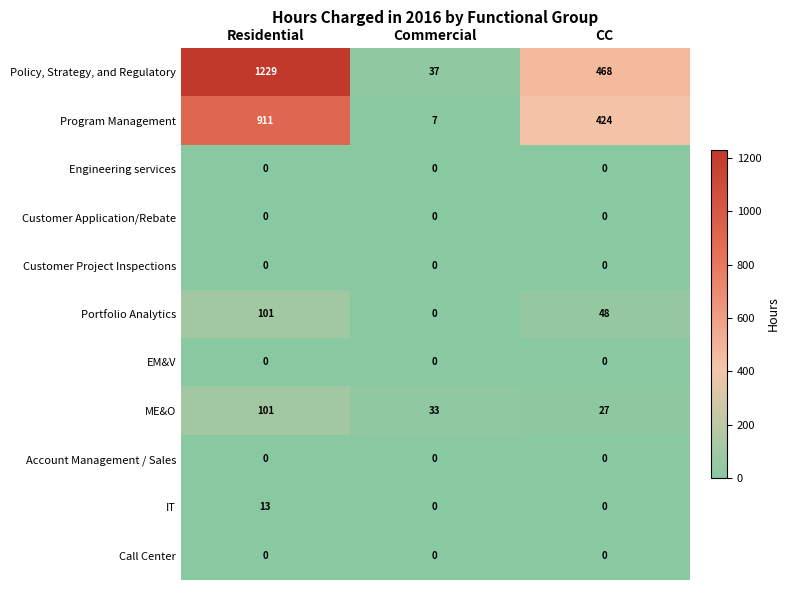

What is the total value across all series at CC?

967